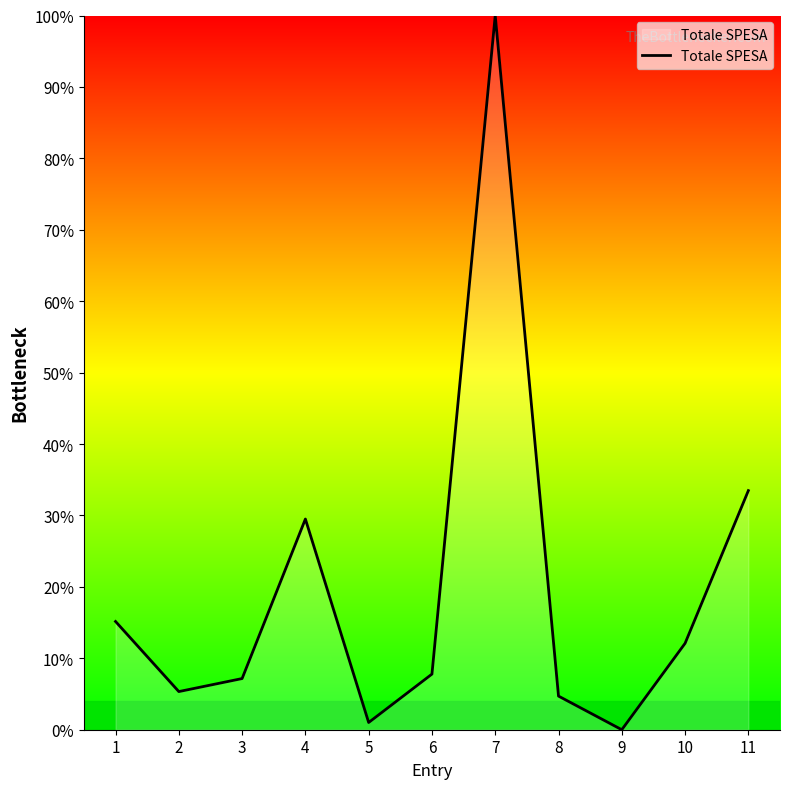

How many lines are shown in the chart?

1